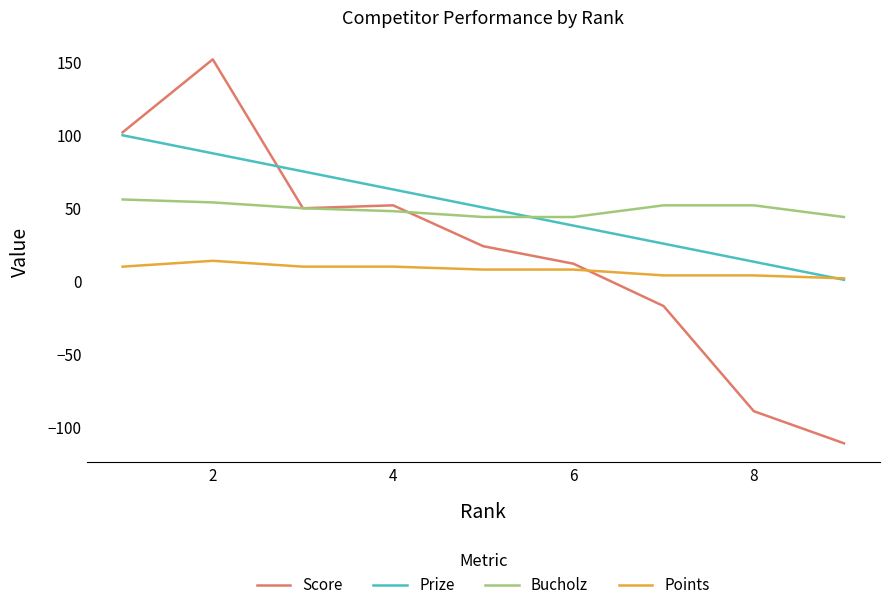

How many lines are shown in the chart?

4